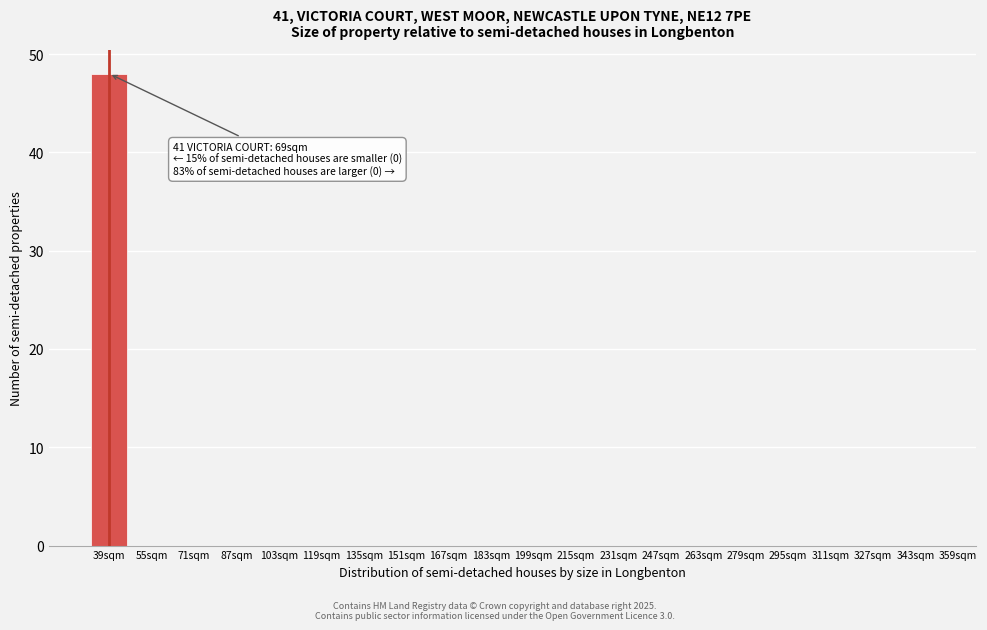

Reading right to left, list all the values displayed in this chart.

343sqm=0	327sqm=0	311sqm=0	295sqm=0	279sqm=0	263sqm=0	247sqm=0	231sqm=0	215sqm=0	199sqm=0	183sqm=0	167sqm=0	151sqm=0	135sqm=0	119sqm=0	103sqm=0	87sqm=0	71sqm=0	55sqm=0	39sqm=48